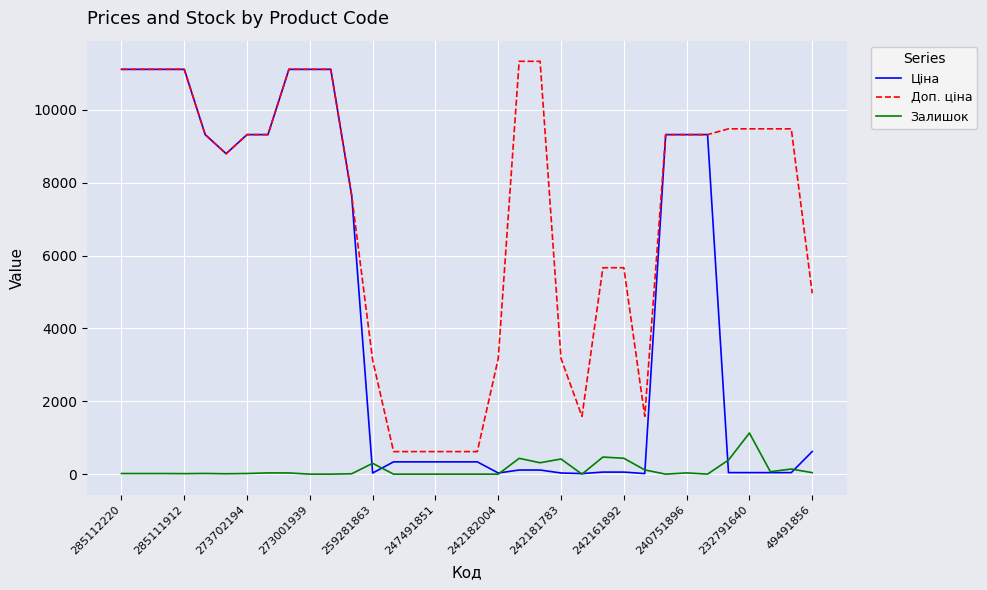

List the series in order of their overall mean, lowest first.

Залишок, Ціна, Доп. ціна